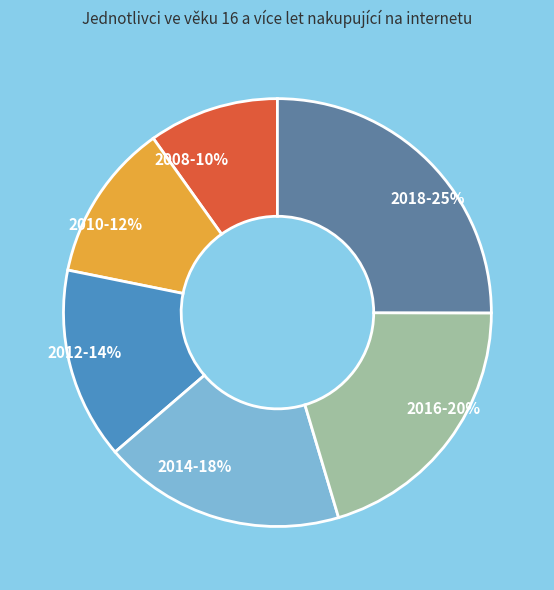

To the nearest percent, what portion does 2014 represent?

18%